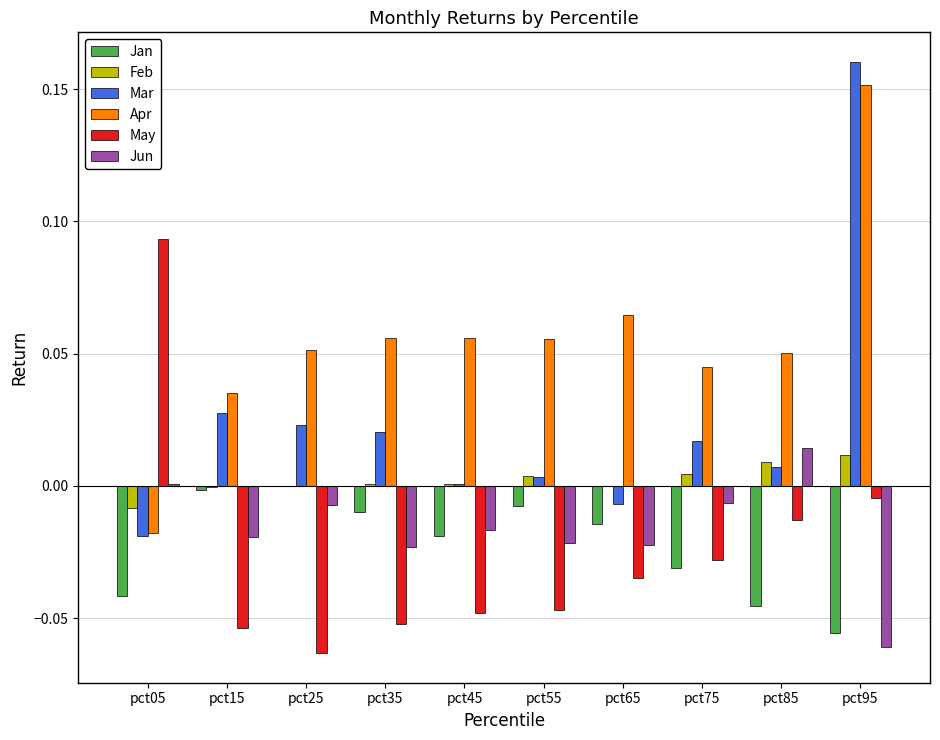

Which label corresponds to the largest value in the chart?

pct95